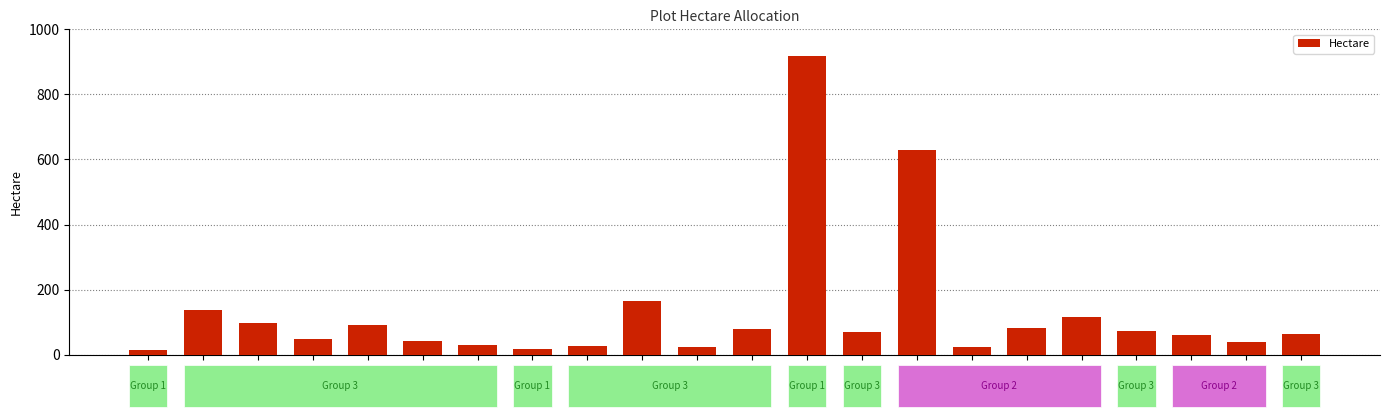

What is the difference between the values at plot20 and plot15?

569